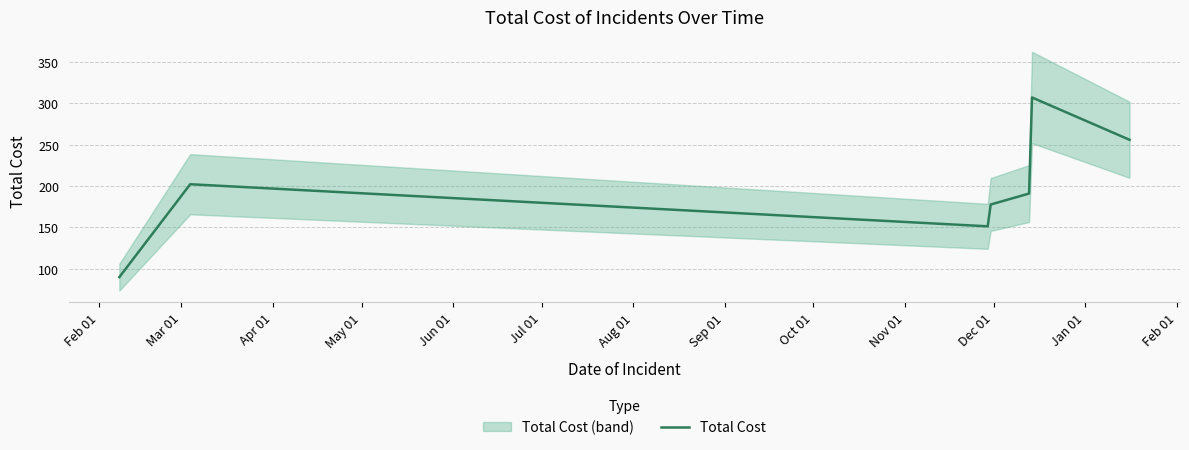

How many data points are less than 190?

3